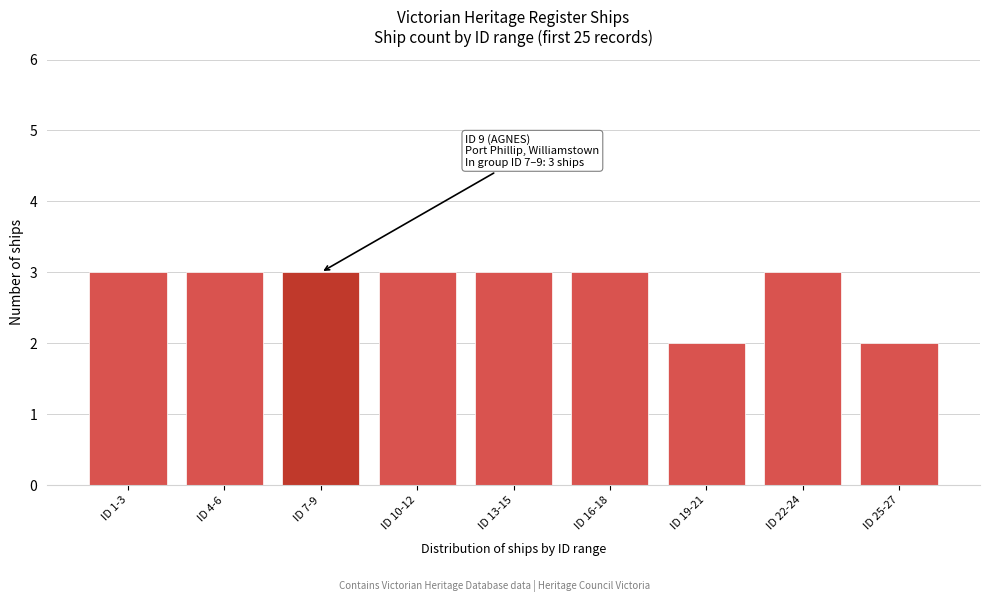

Reading left to right, extract all data points from this chart.

ID 1-3=3	ID 4-6=3	ID 7-9=3	ID 10-12=3	ID 13-15=3	ID 16-18=3	ID 19-21=2	ID 22-24=3	ID 25-27=2